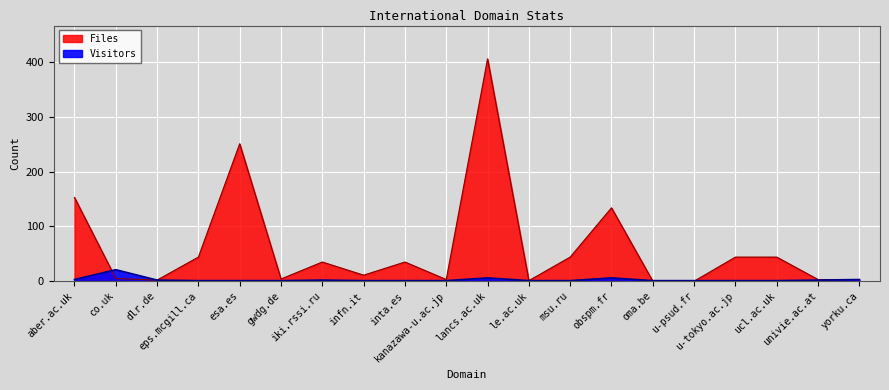

List the series in order of their peak value, highest first.

Files, Visitors